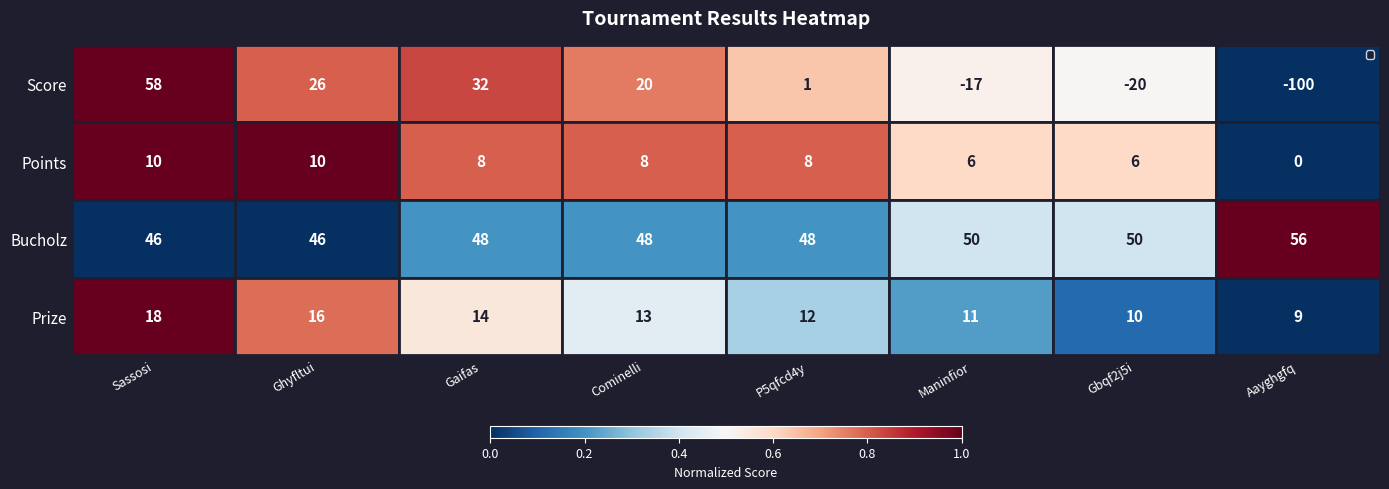

Rank the series by their maximum value, from highest to lowest.

Score, Bucholz, Prize, Points